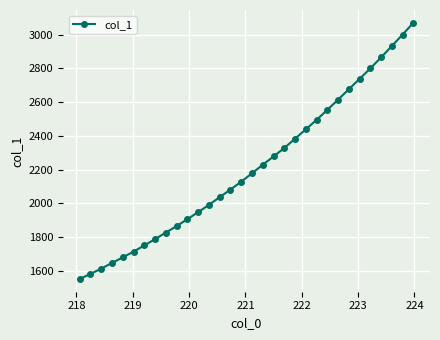

What is the difference between the second highest and minimum values?

1447.3